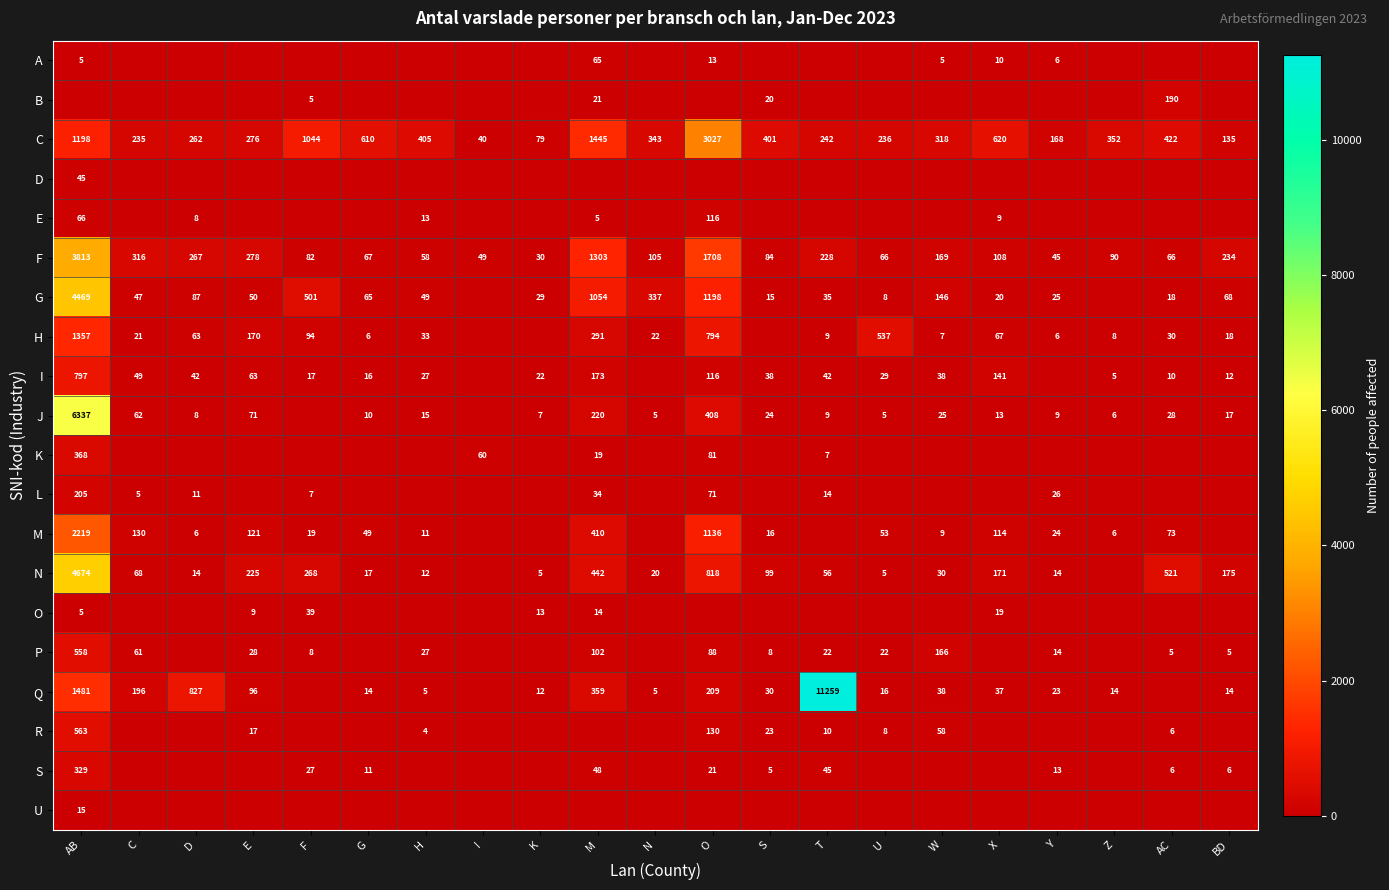

The value of O at K is 7. True or false?

False